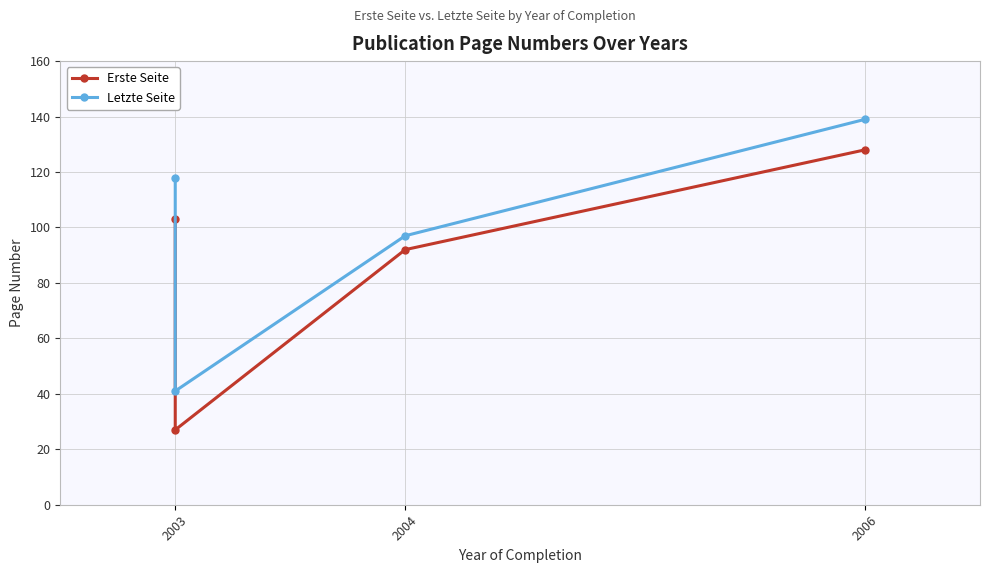

Rank the series at 2004 from highest to lowest value.

Letzte Seite, Erste Seite